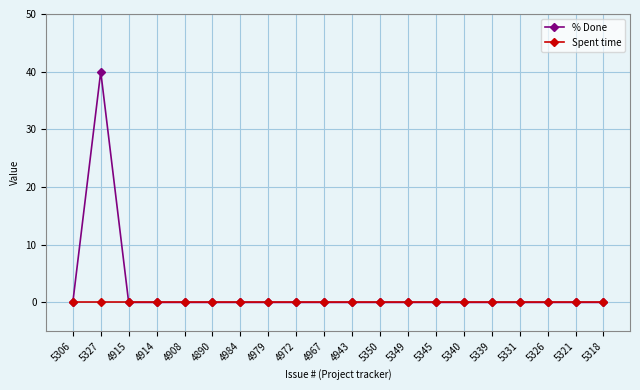

Reading left to right, what are all the values shown in this chart?

% Done: 5306=0	5327=40	4915=0	4914=0	4908=0	4890=0	4984=0	4979=0	4972=0	4967=0	4943=0	5350=0	5349=0	5345=0	5340=0	5339=0	5331=0	5326=0	5321=0	5318=0
Spent time: 5306=0	5327=0	4915=0	4914=0	4908=0	4890=0	4984=0	4979=0	4972=0	4967=0	4943=0	5350=0	5349=0	5345=0	5340=0	5339=0	5331=0	5326=0	5321=0	5318=0